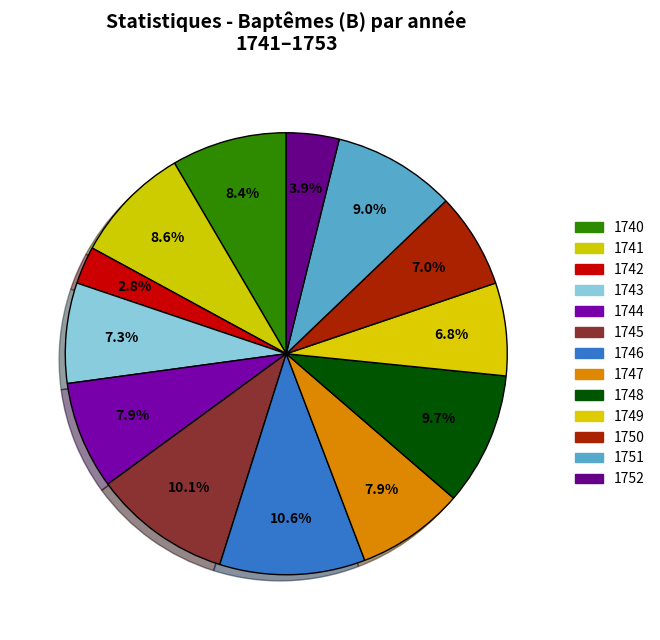

To the nearest percent, what is the difference between the largest and smallest slice percentages?

8%